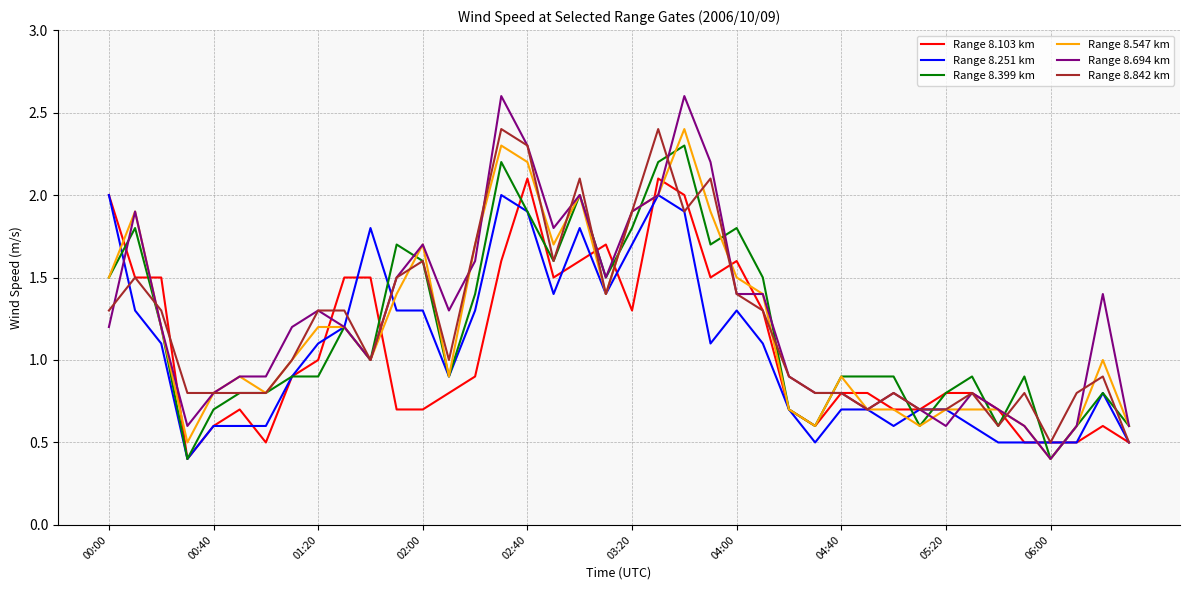

Which series has the widest spread of values?

Range 8.694 km